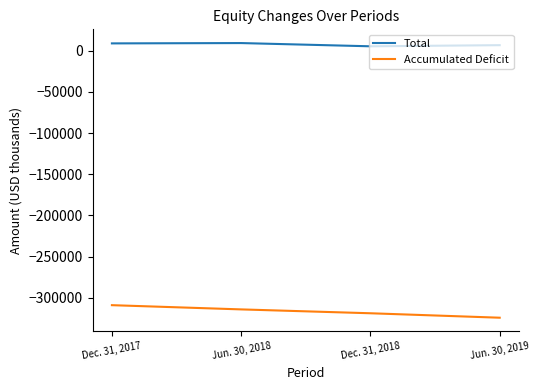

Between Dec. 31, 2017 and Dec. 31, 2018, which series saw the biggest shift?

Accumulated Deficit